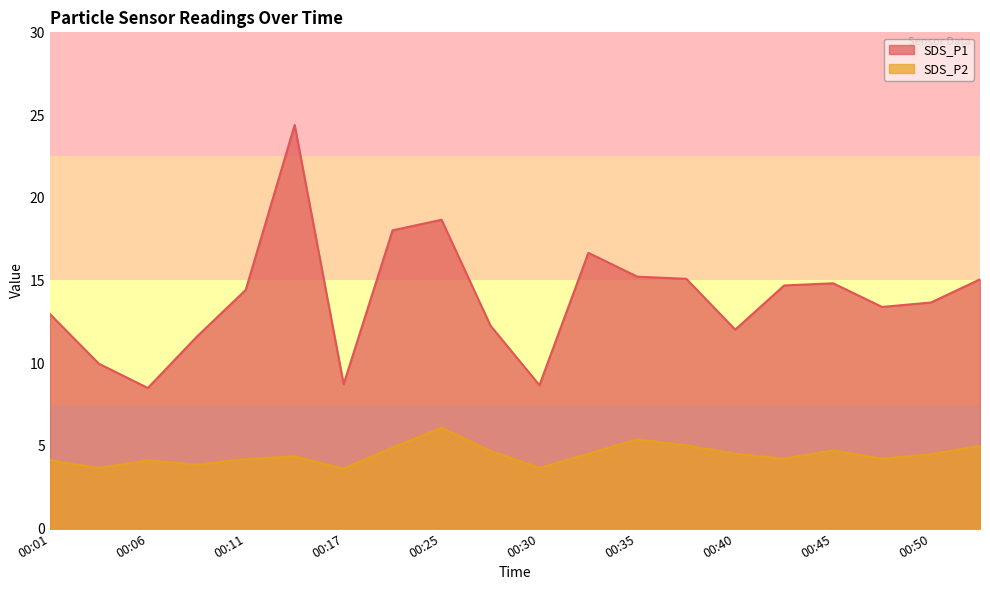

What is the spread (max minus min) of values at 00:06?

4.4